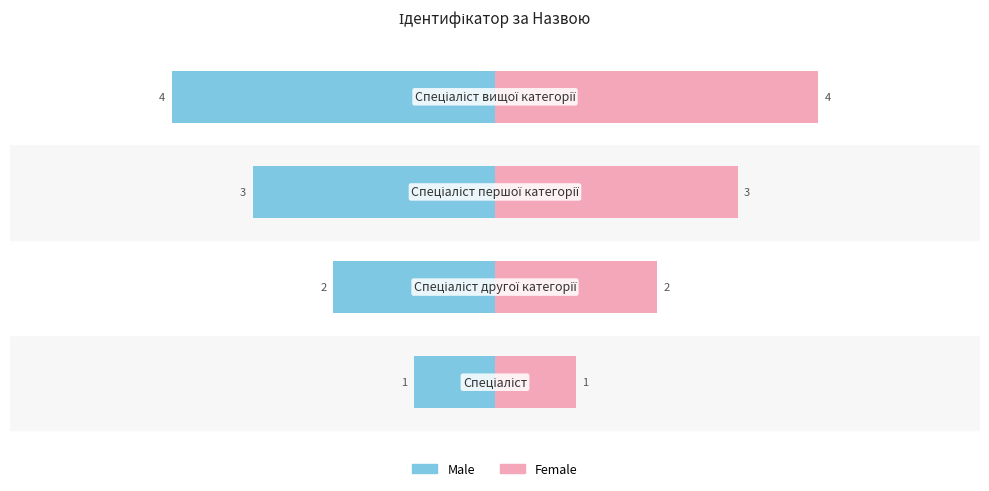

What is the greatest value displayed?

4